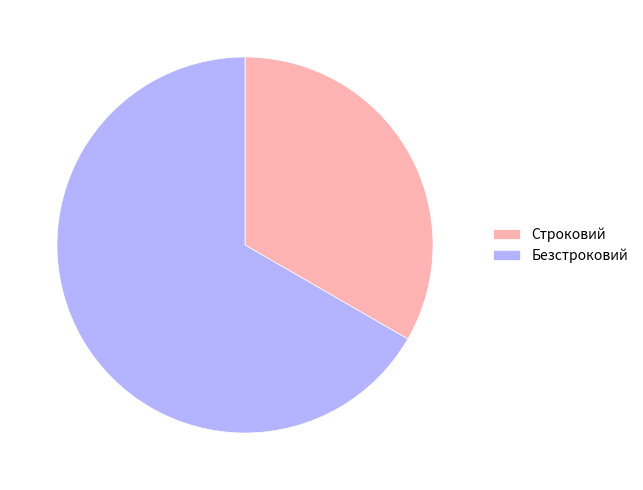

Is the sum of Безстроковий and Строковий greater than half?

Yes